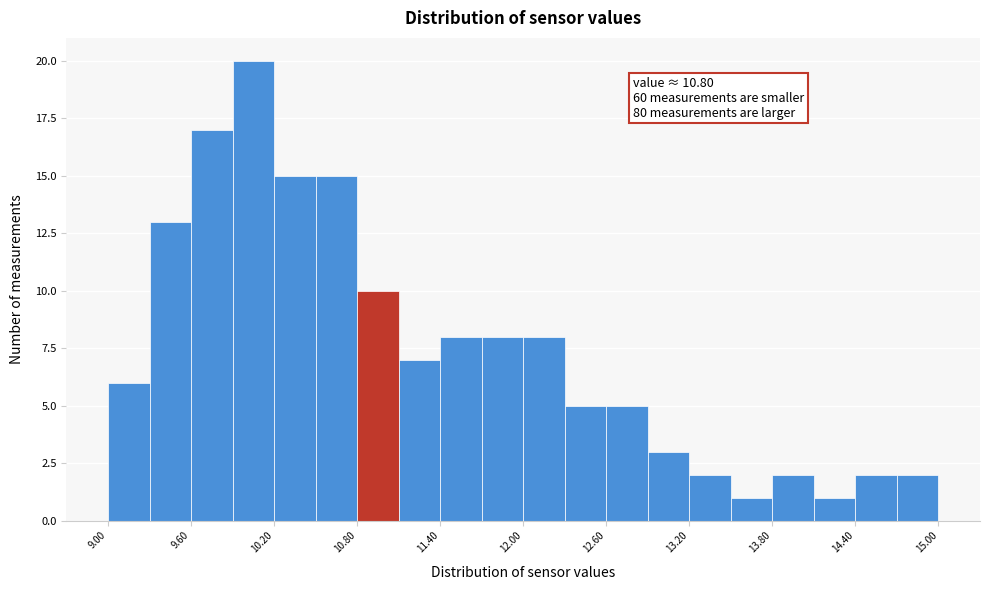

Read against the x-axis, roughly where is the centre of the tallest bar?

10.1